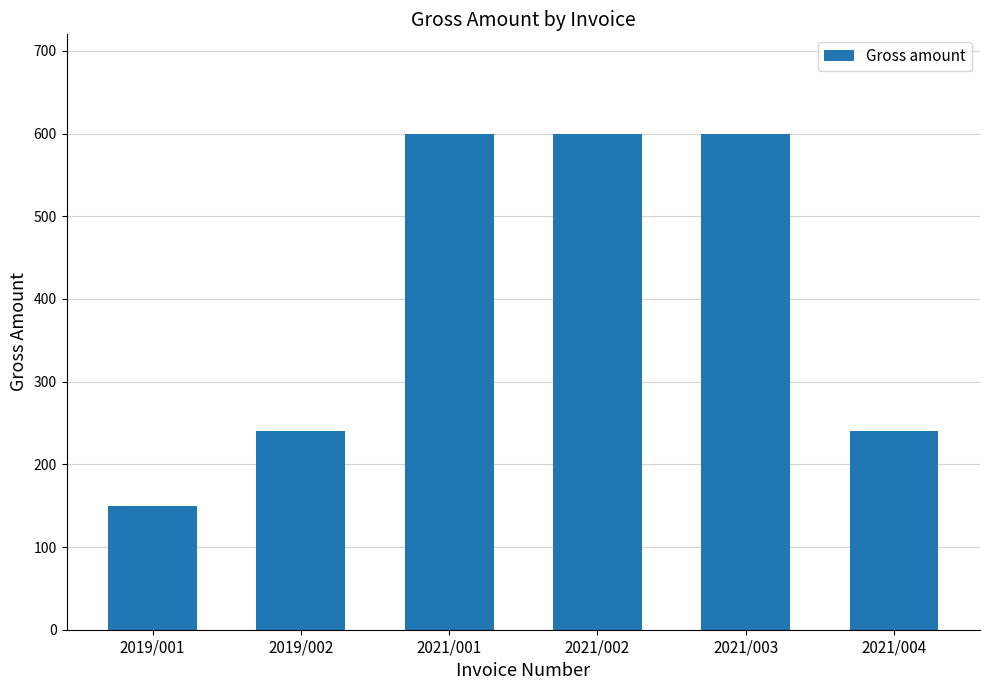

The chart shows a value of 1012 at 2021/002. True or false?

False